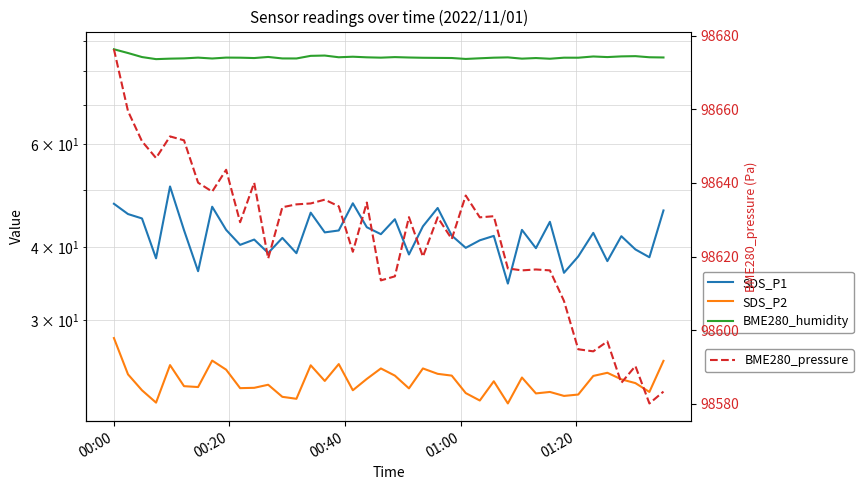

What is the lowest value of the BME280_pressure series?

98580.1